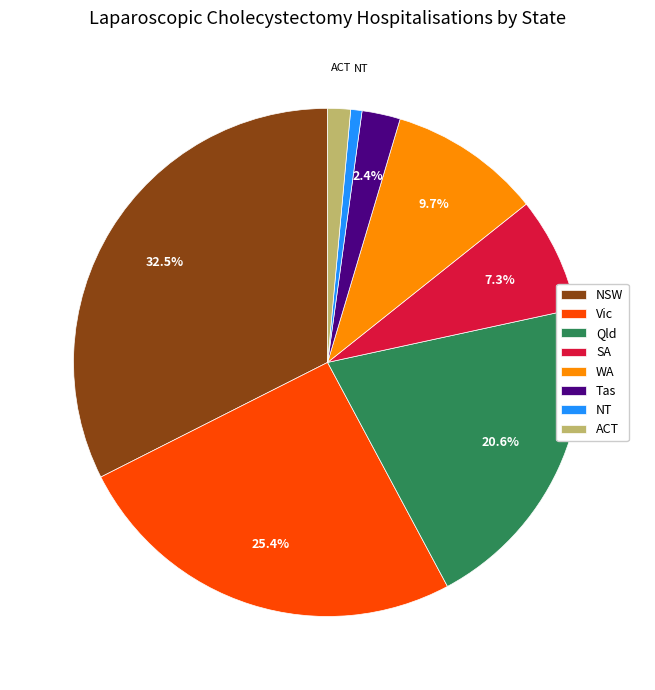

Does WA account for over 50% of the chart?

No